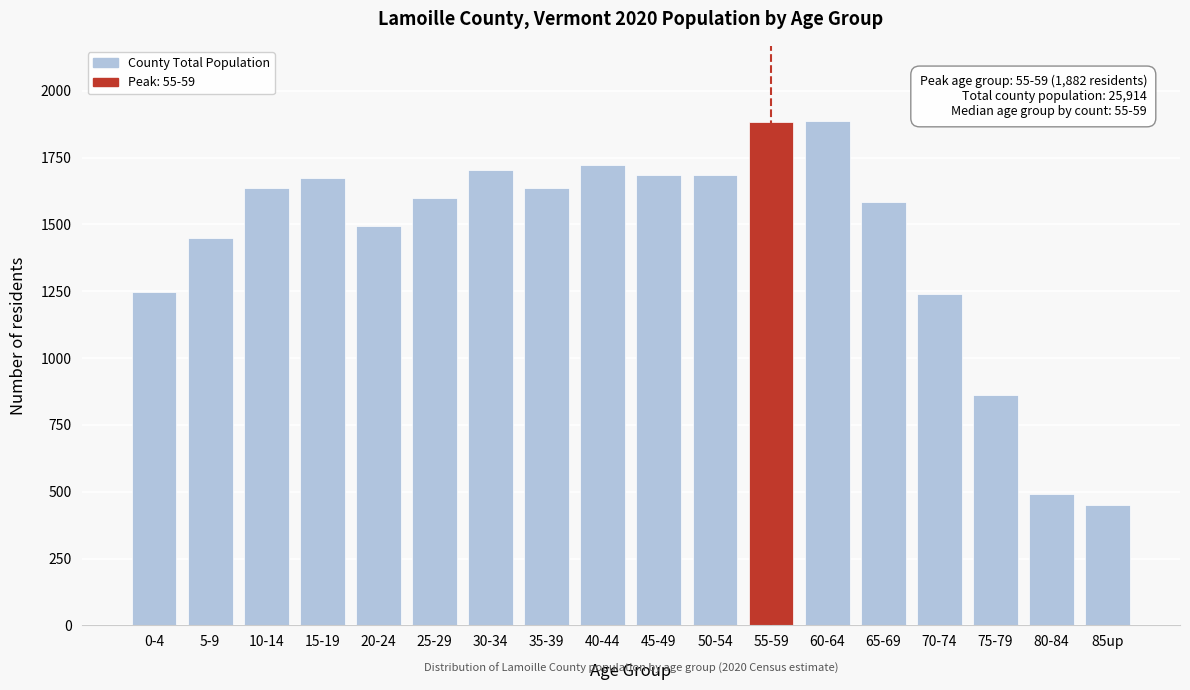

What is the average value?

1440